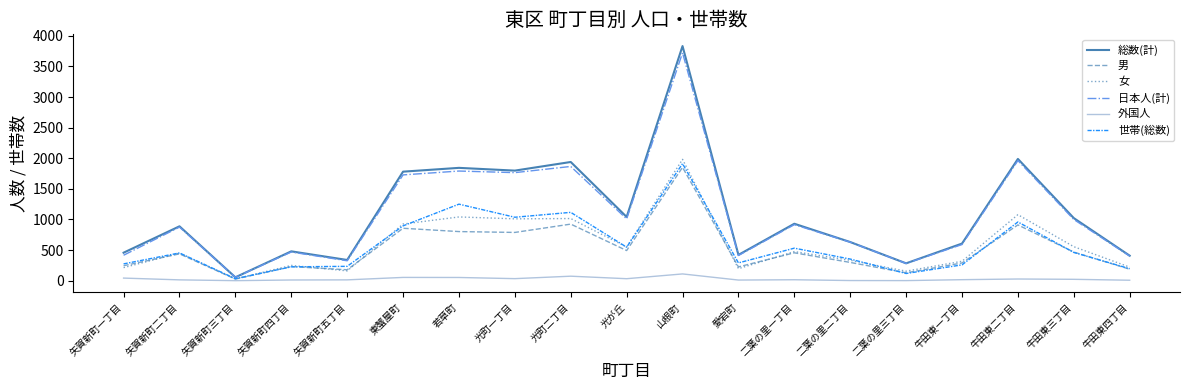

Is the value of 総数(計) at 牛田東一丁目 greater than the value of 男 at 矢賀新町四丁目?

Yes